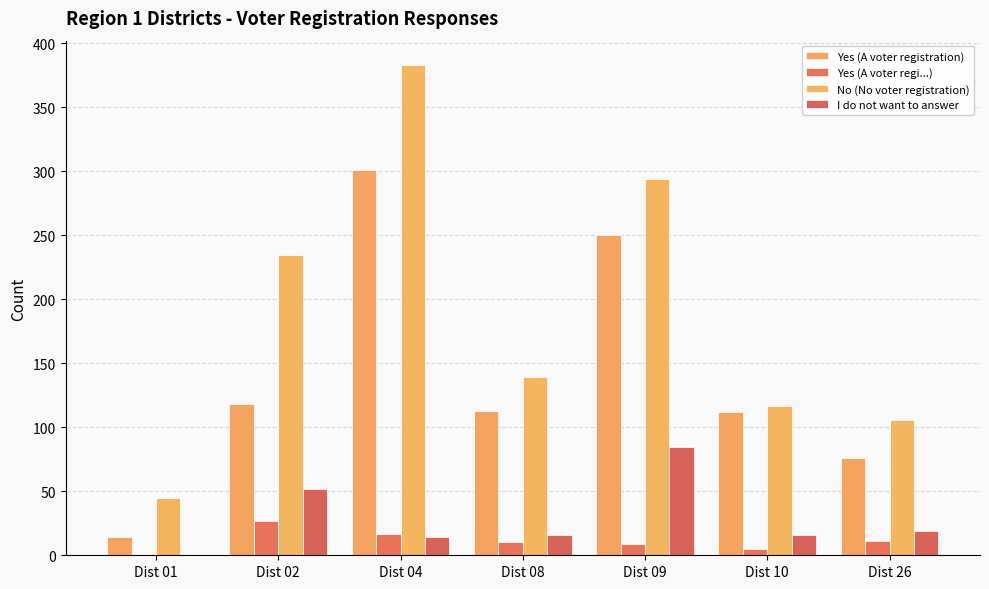

What is the spread (max minus min) of values at Dist 26?

95